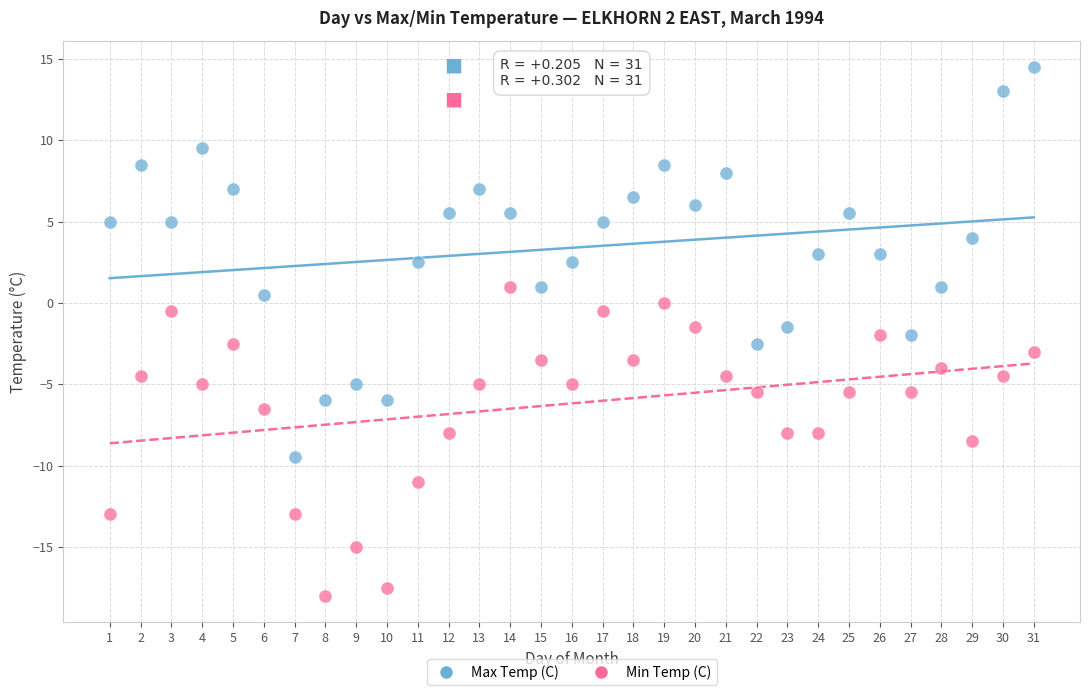

Which series reaches the maximum Y coordinate?

Max Temp (C)